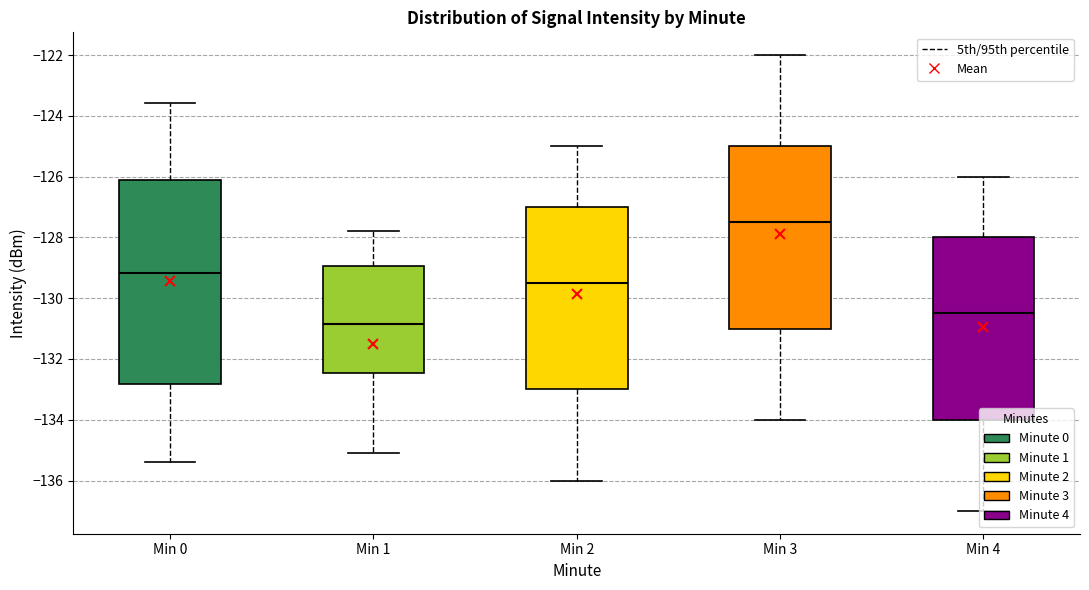

Where does the median line of the box for Min 3 sit on the y-axis? The values are not printed on the chart, so give them approximately, as read against the axis.

-127.4